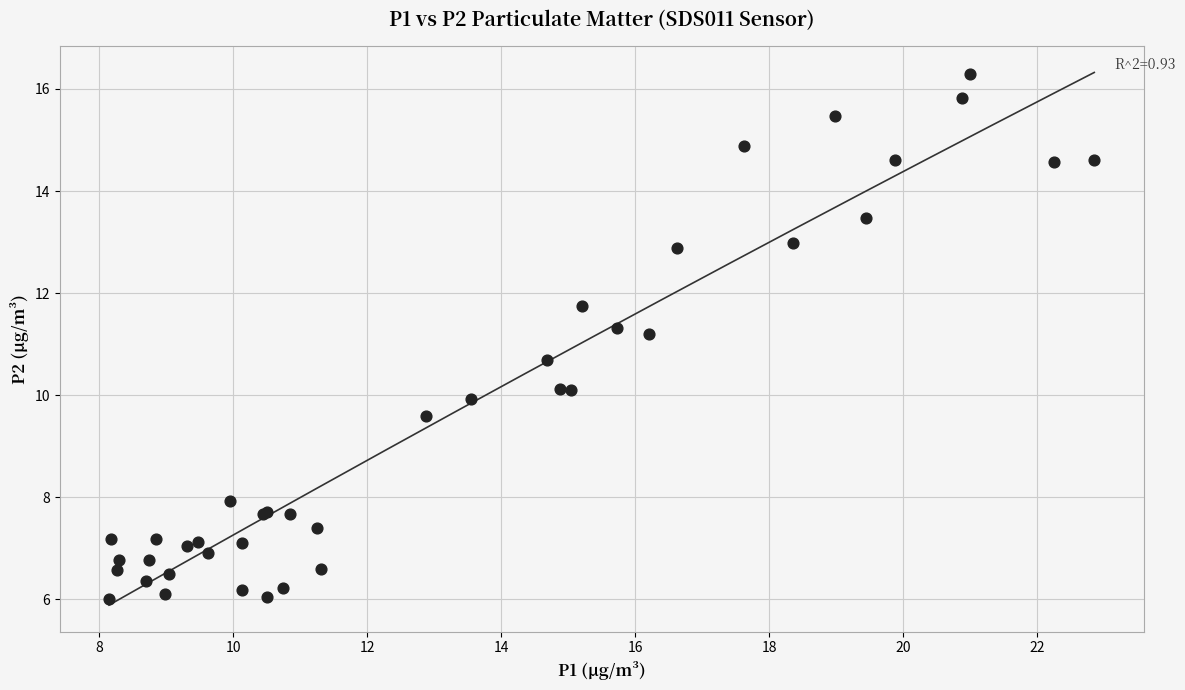

What Y value in the scatter plot is closest to 11?

11.2